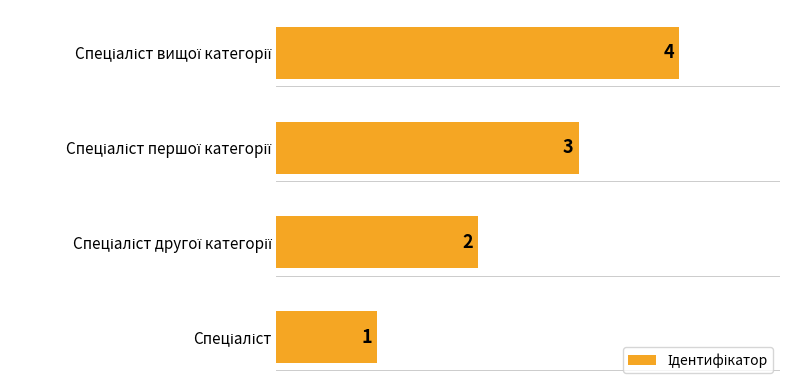

What is the greatest value displayed?

4